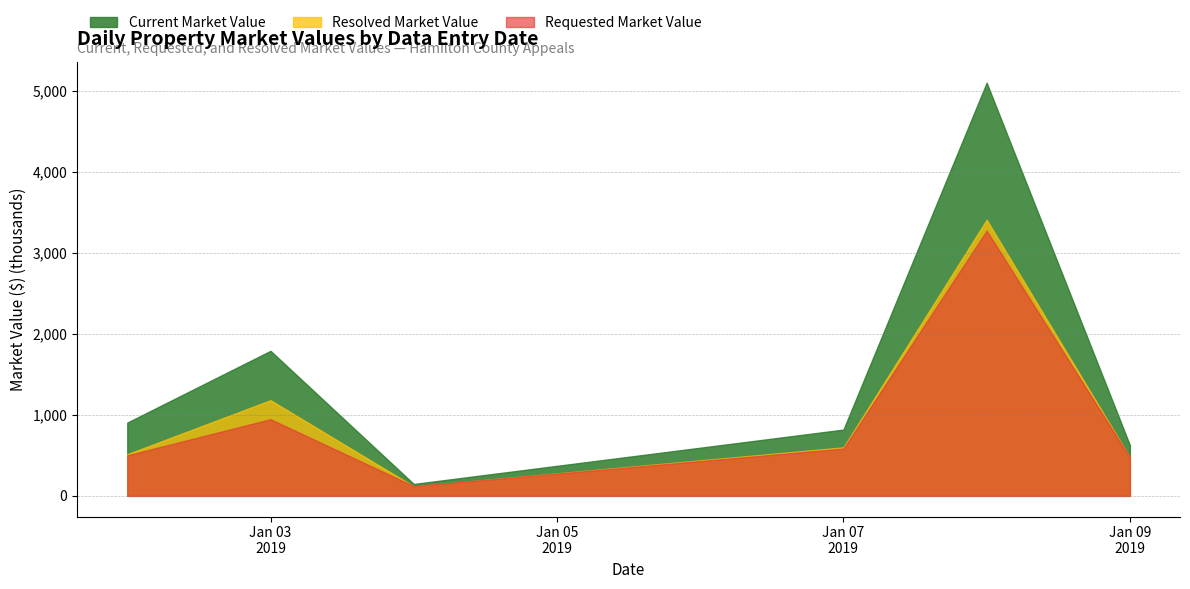

Is the value of Requested Market Value at 36 greater than the value of Current Market Value at 19?

No